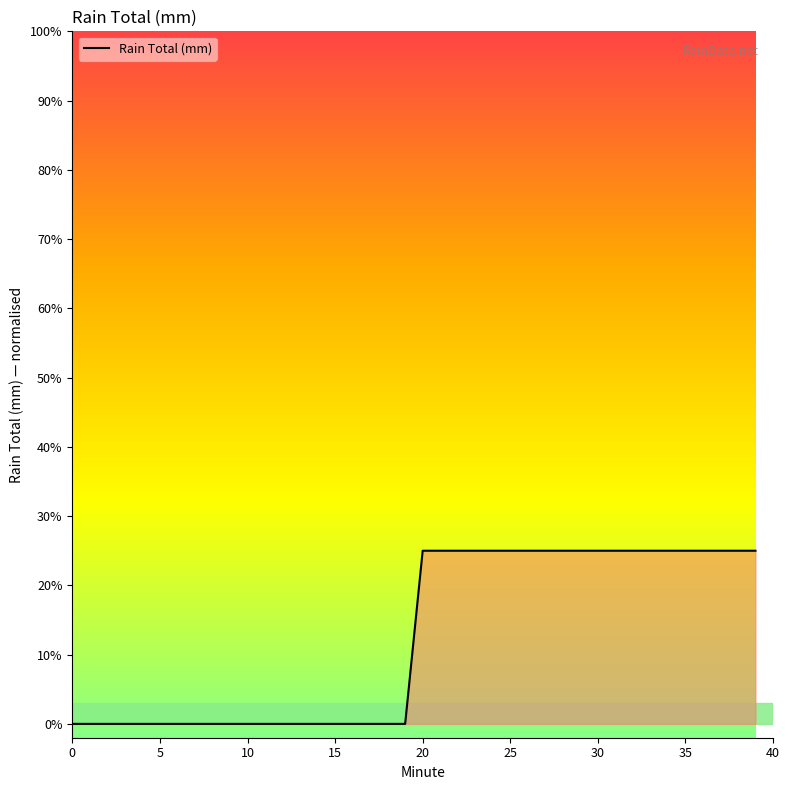

Reading left to right, transcribe all the data shown in this chart.

0.0	0.0	0.0	0.0	0.0	0.0	0.0	0.0	0.0	0.0	0.0	0.0	0.0	0.0	0.0	0.0	0.0	0.0	0.0	0.0	0.2	0.2	0.2	0.2	0.2	0.2	0.2	0.2	0.2	0.2	0.2	0.2	0.2	0.2	0.2	0.2	0.2	0.2	0.2	0.2